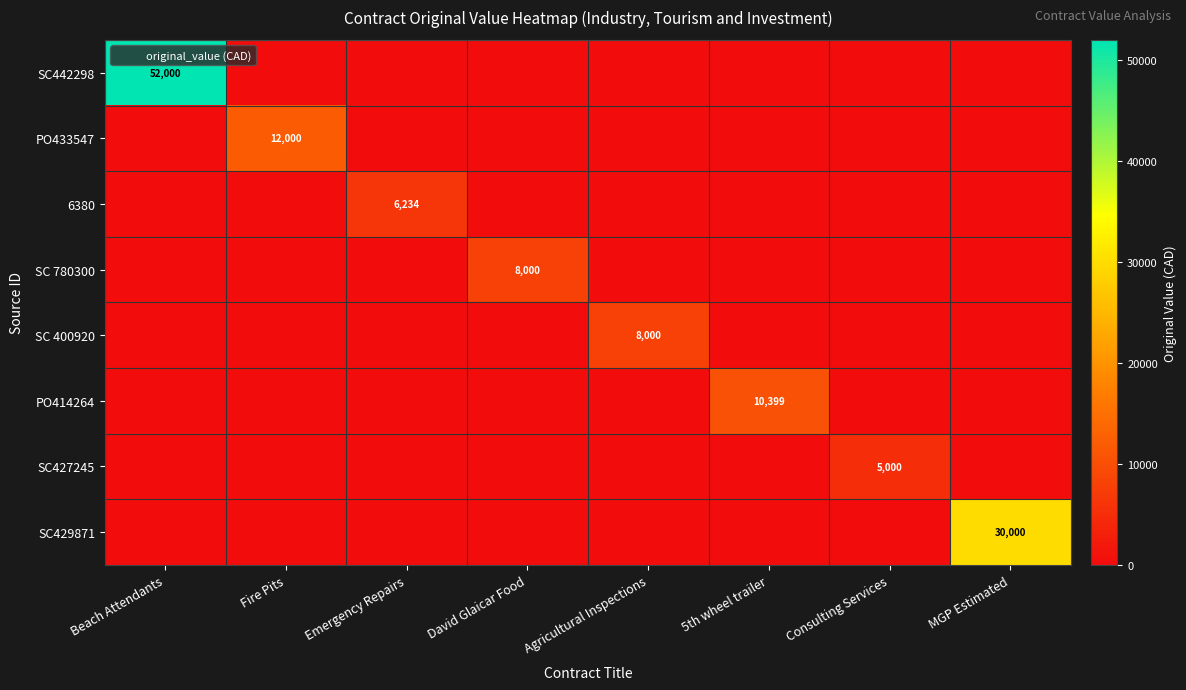

What is the sum of the SC 400920 values at Agricultural Inspections and 5th wheel trailer?

8000.0